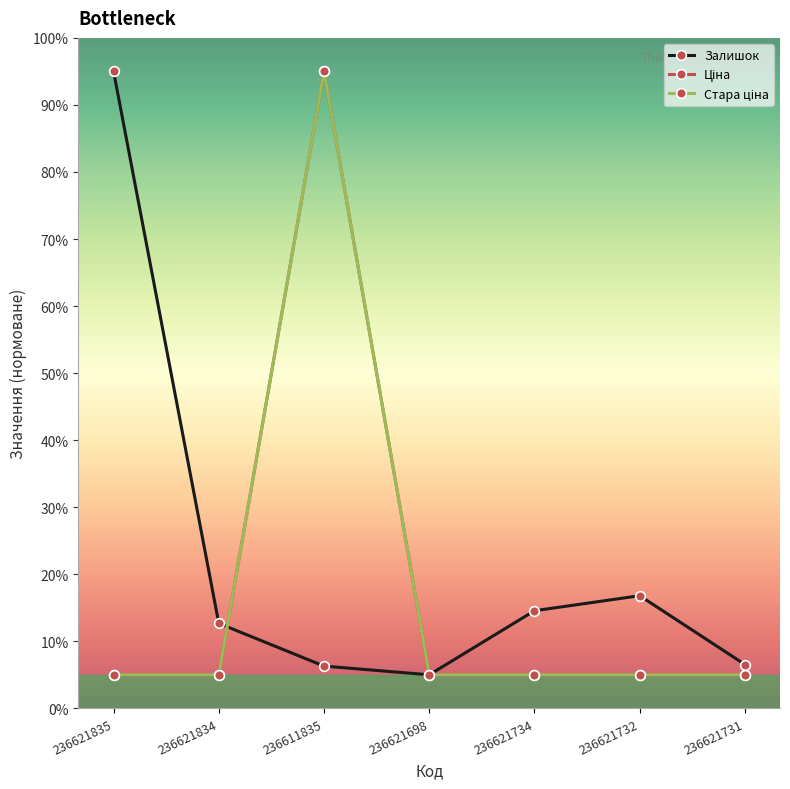

Does the chart have visible grid lines?

No